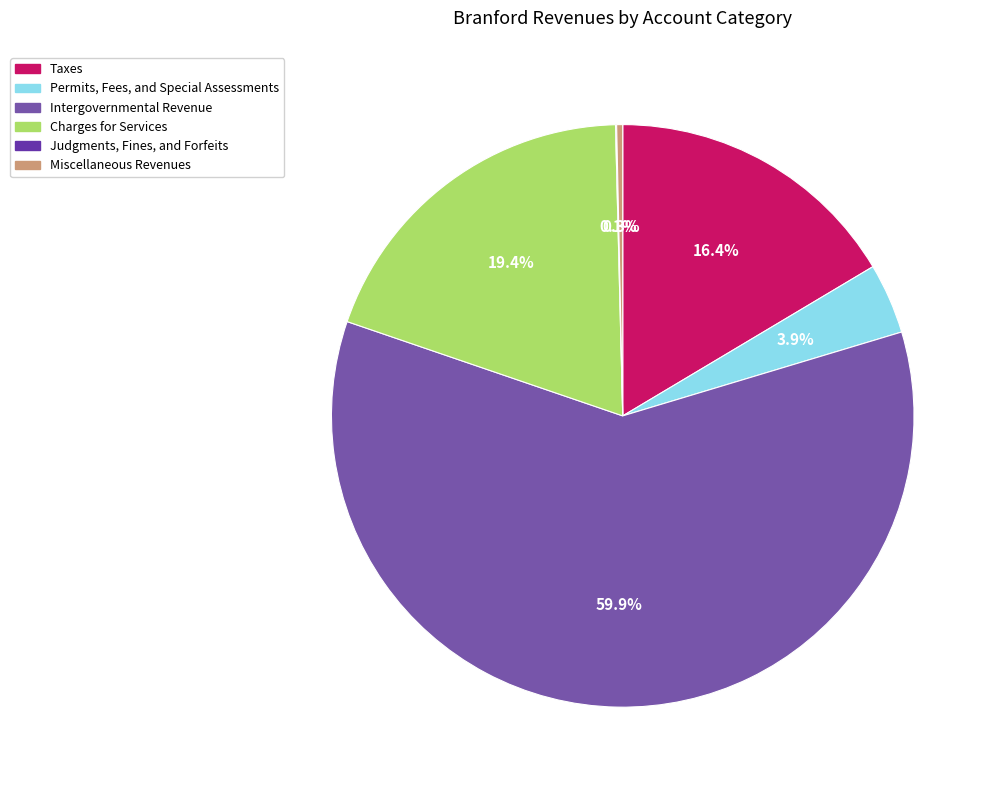

To the nearest percent, what is the difference between the largest and smallest slice percentages?

60%